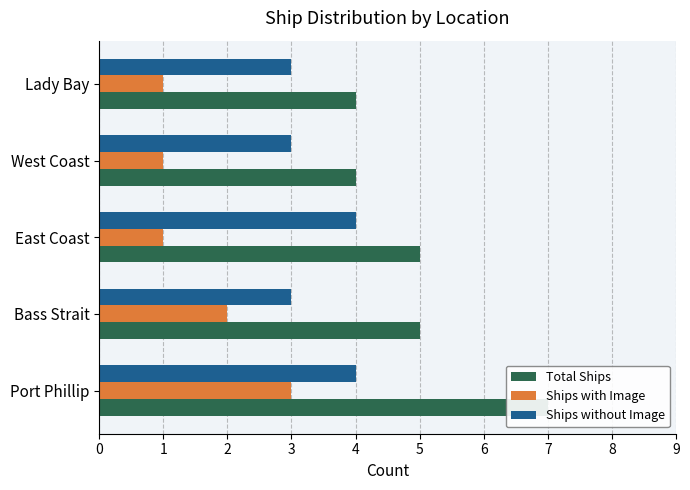

Reading left to right, list all the values displayed in this chart.

Total Ships: 0=7	1=5	2=5	3=4	4=4
Ships with Image: 0=3	1=2	2=1	3=1	4=1
Ships without Image: 0=4	1=3	2=4	3=3	4=3